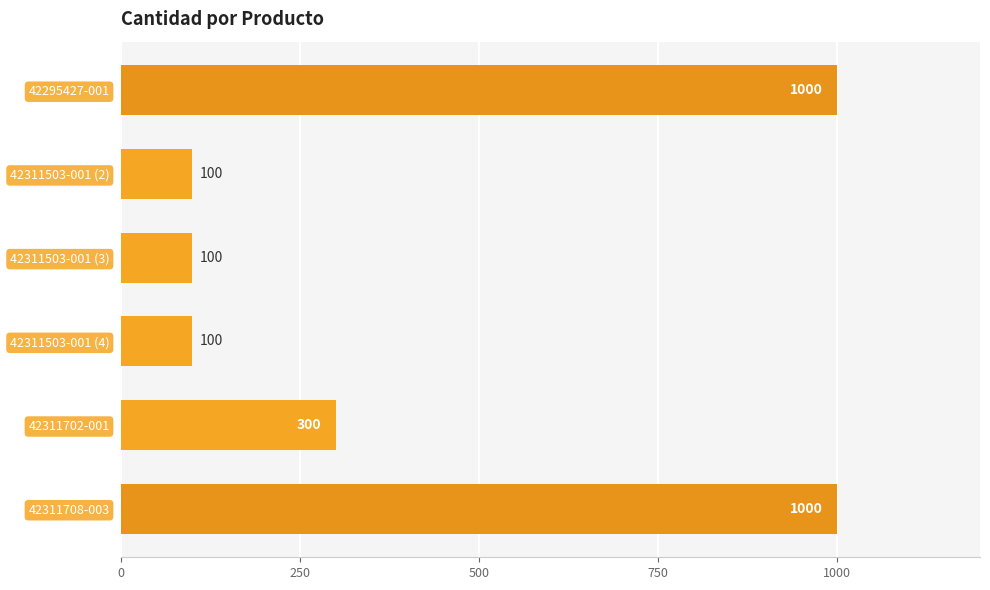

What is the label of the 1st bar from the top?

42295427-001